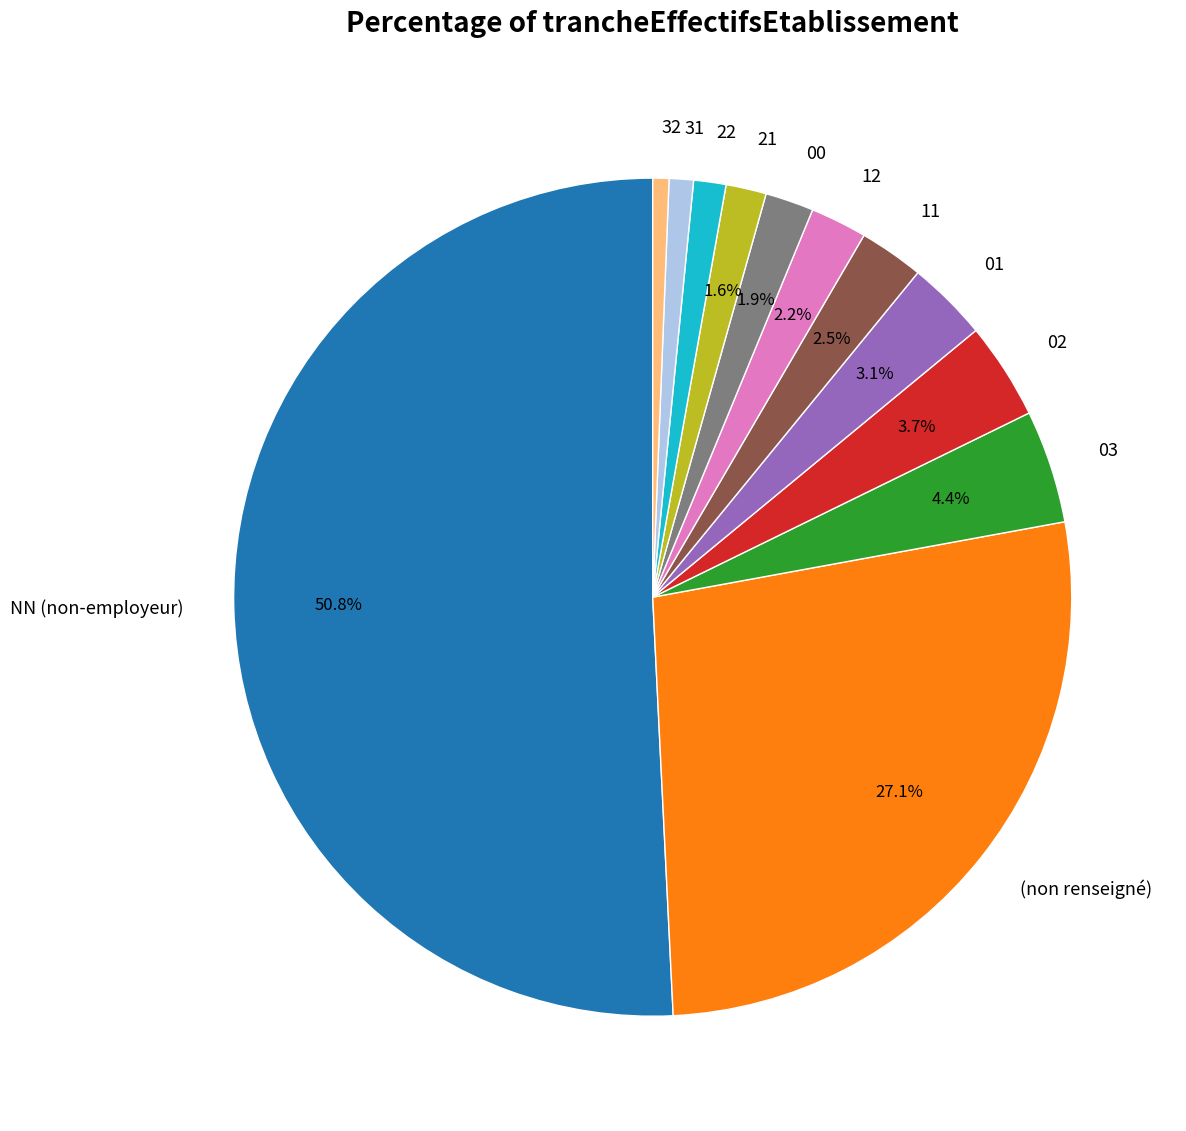

What portion of the pie excludes 03?

95.6%